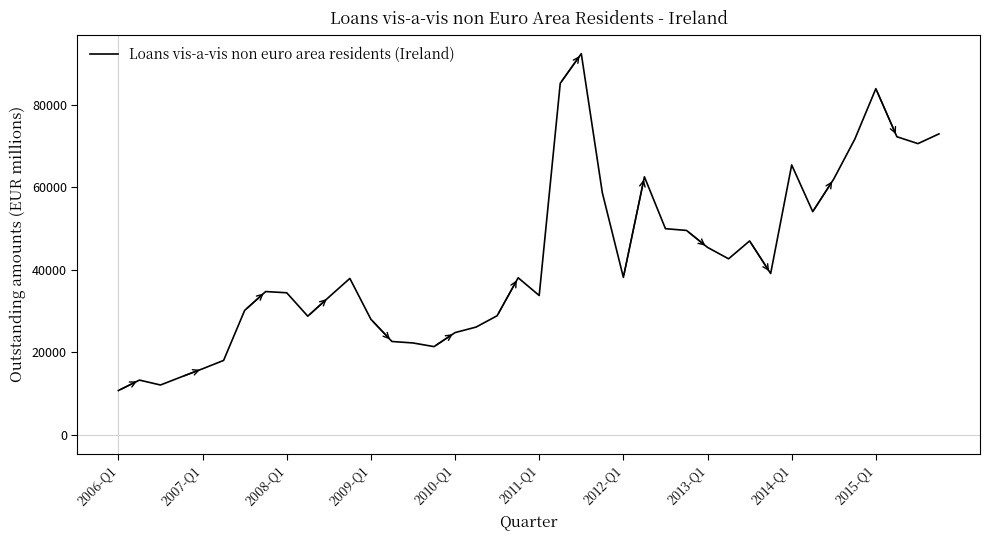

What is the minimum value shown in the chart?

10711